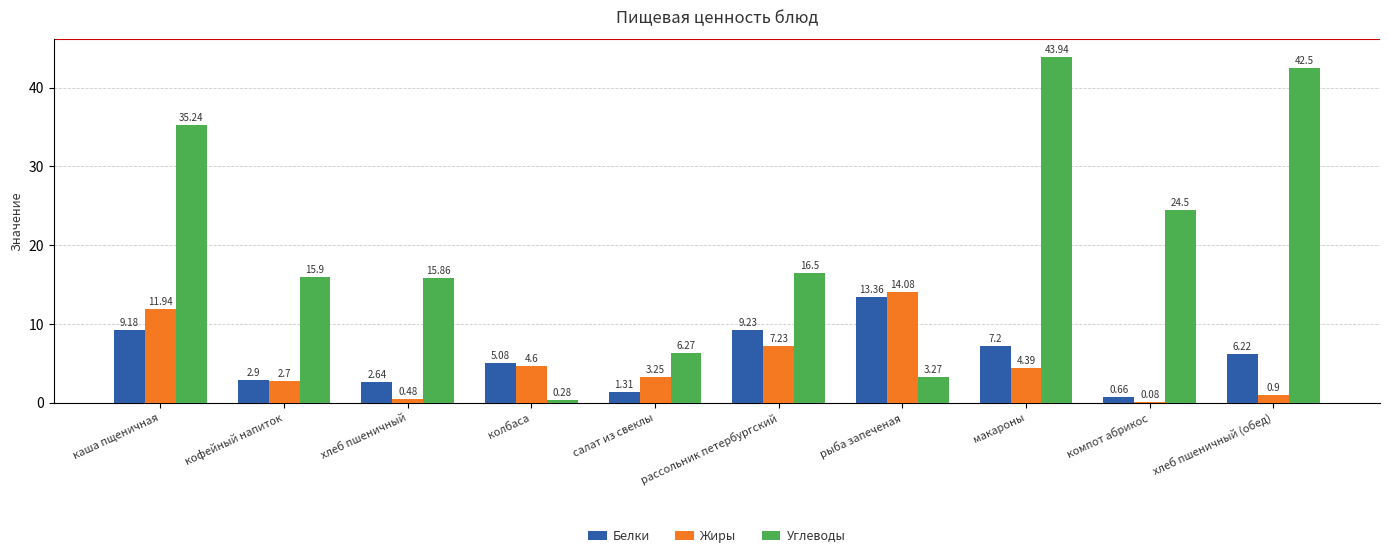

How many data points in Углеводы are above 16?

5